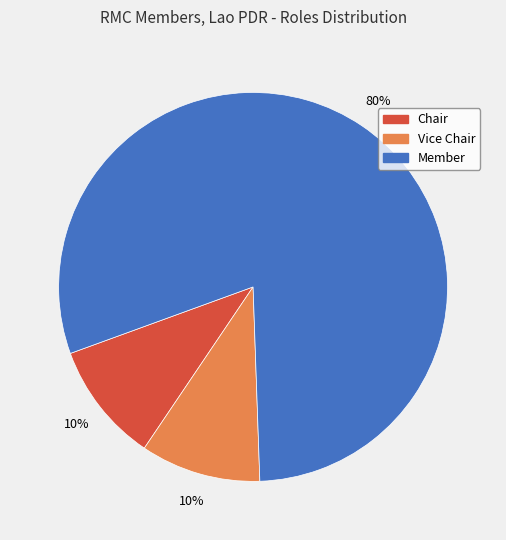

How many slices are in this pie chart?

3